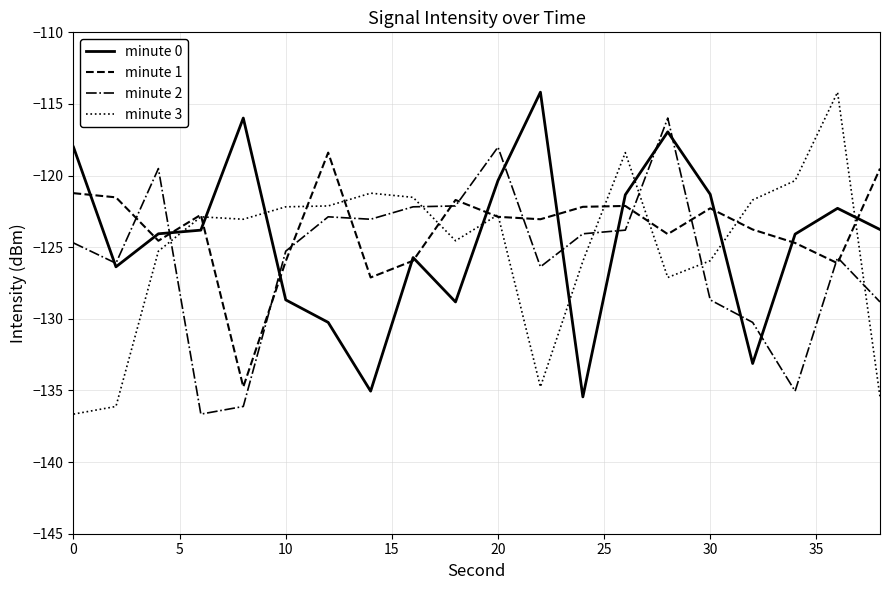

True or false: minute 2 and minute 1 intersect in this chart.

True